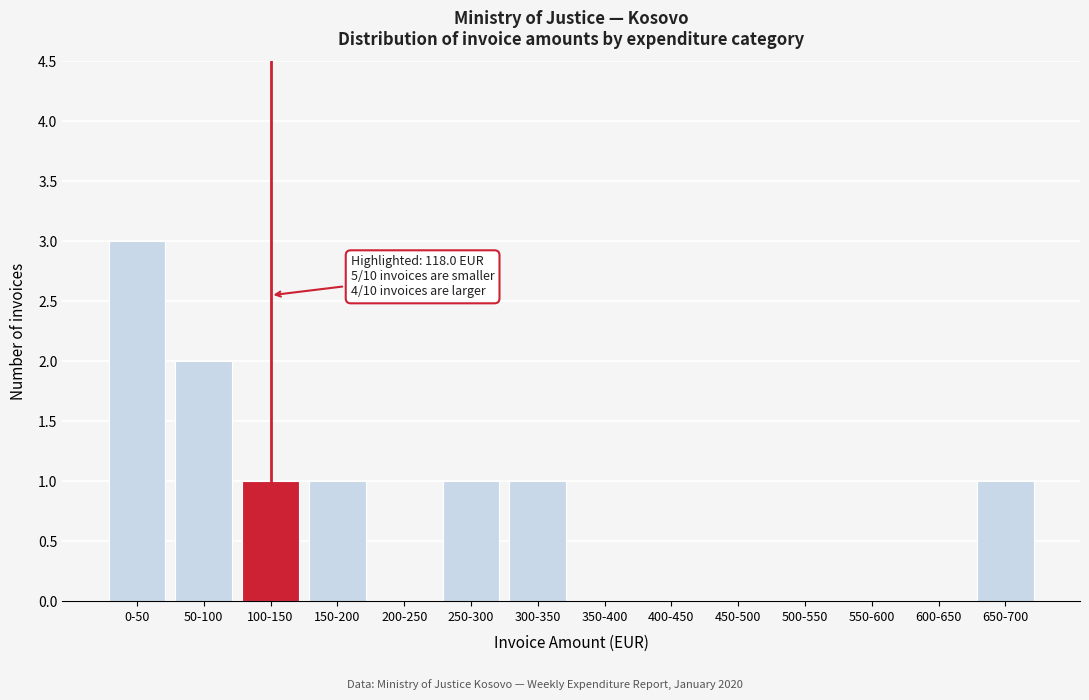

Reading left to right, extract all data points from this chart.

0-50=3	50-100=2	100-150=1	150-200=1	200-250=0	250-300=1	300-350=1	350-400=0	400-450=0	450-500=0	500-550=0	550-600=0	600-650=0	650-700=1